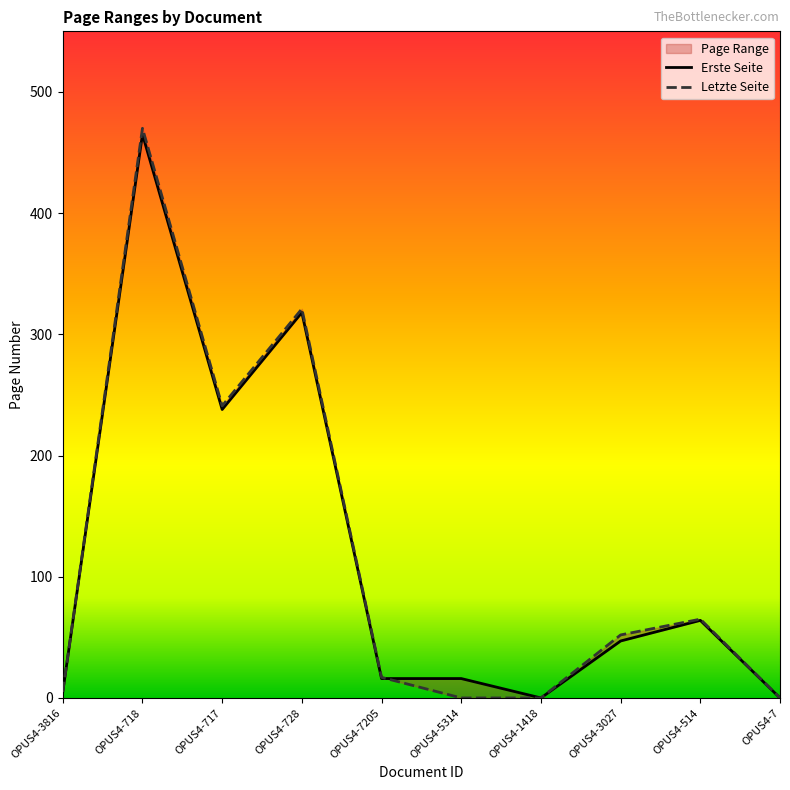

At how many categories does at least one series exceed 420?

1